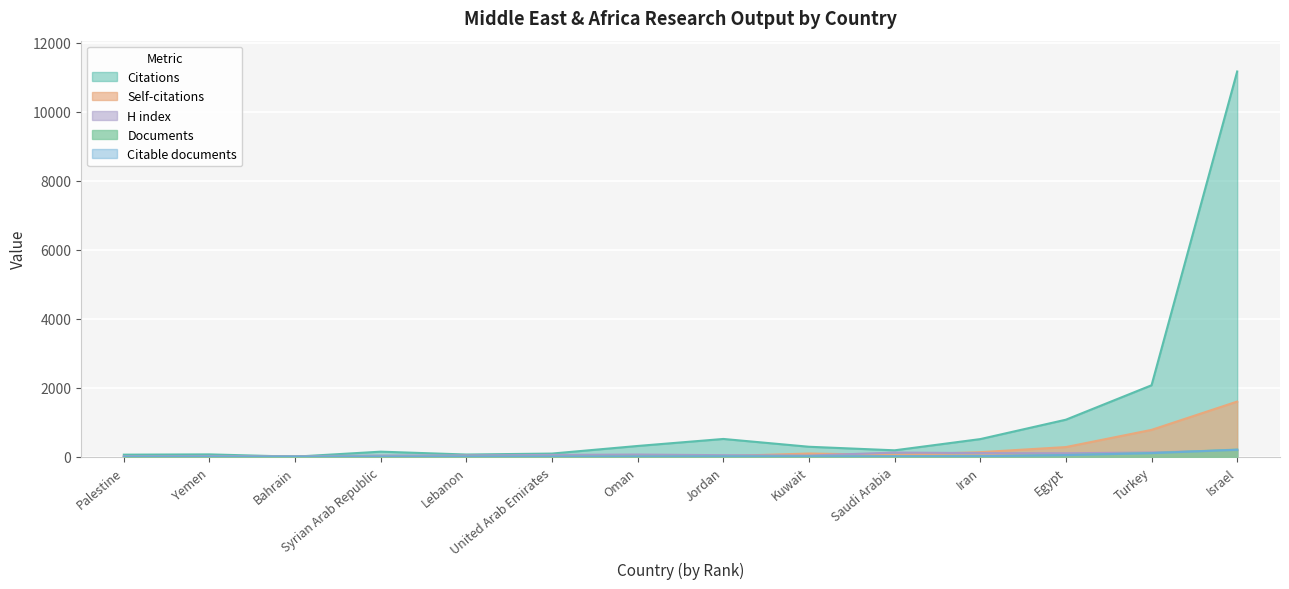

How many categories are shown in the chart?

14